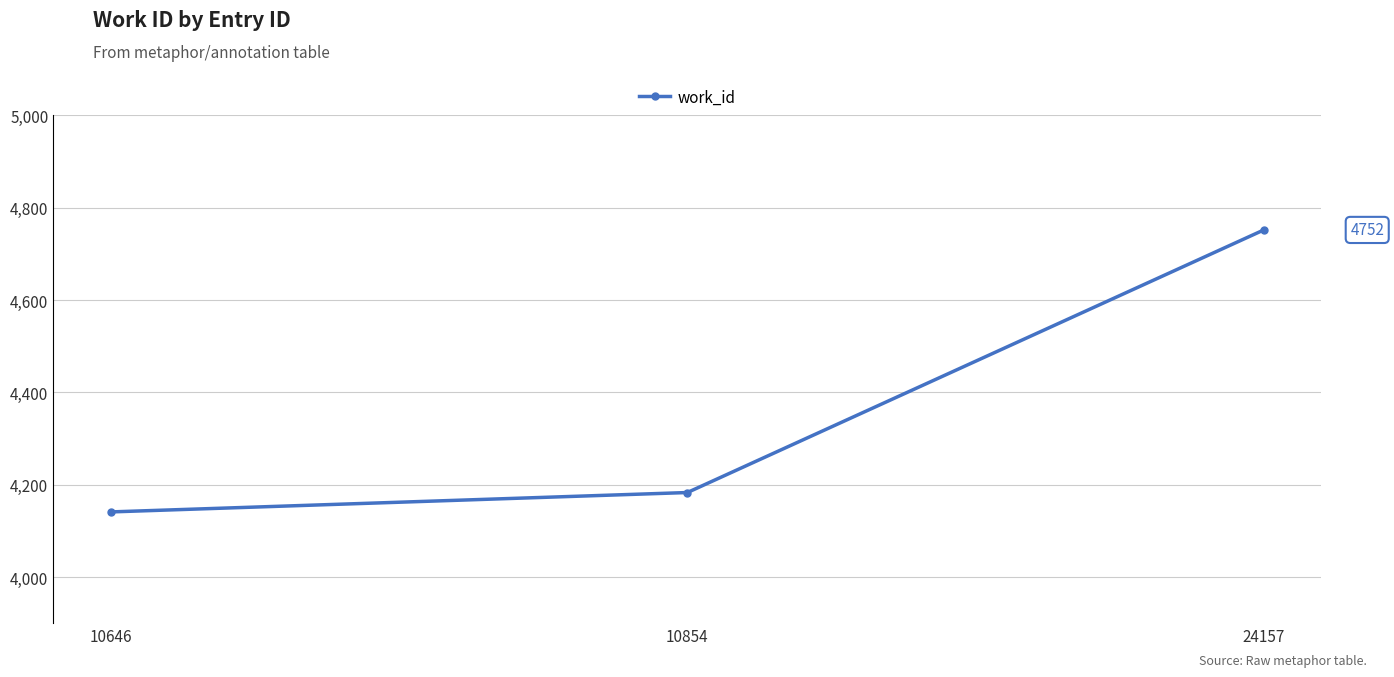

Between 24157 and 10646, which is larger?

24157